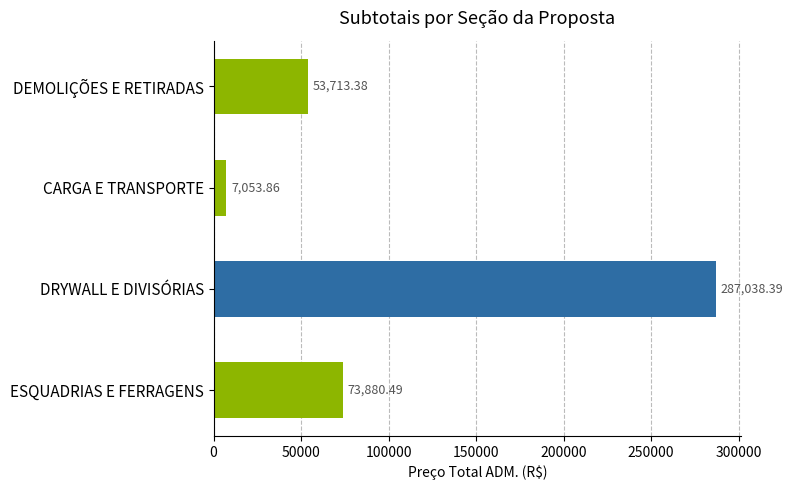

How many series are shown in this chart?

1